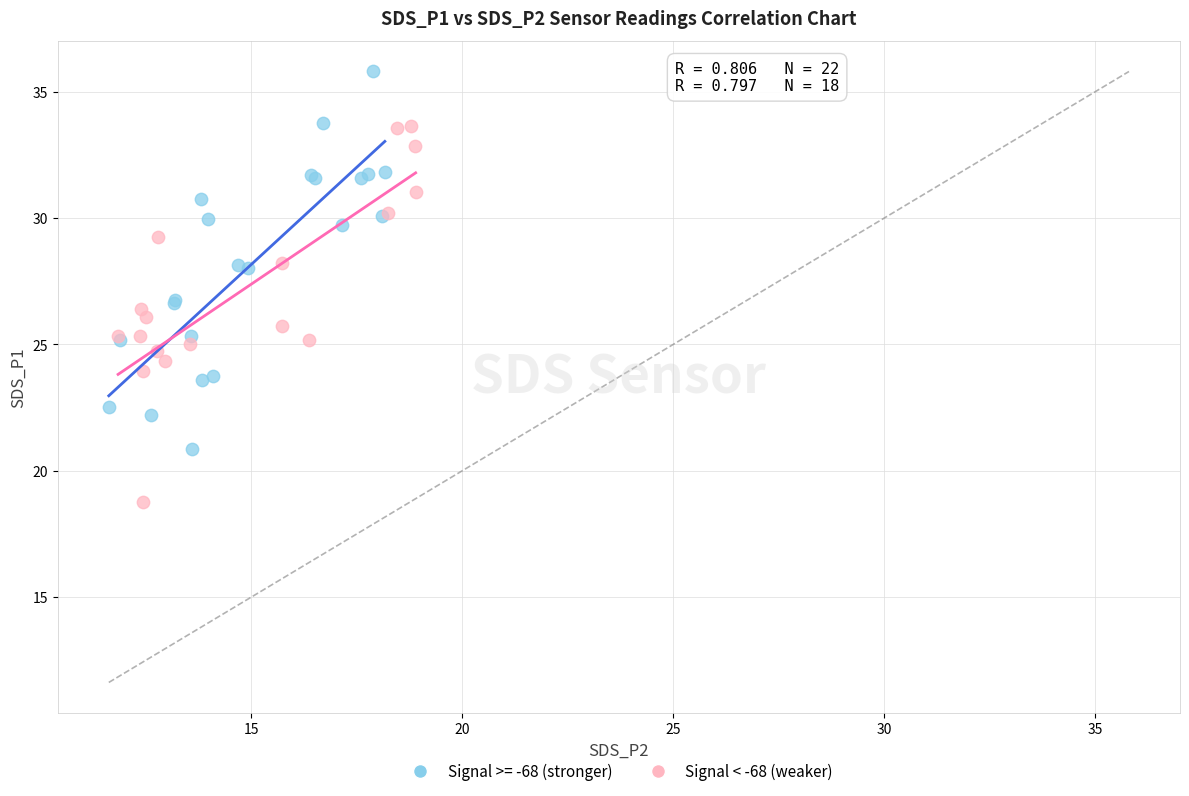

Which series reaches the minimum Y coordinate?

Signal < -68 (weaker)